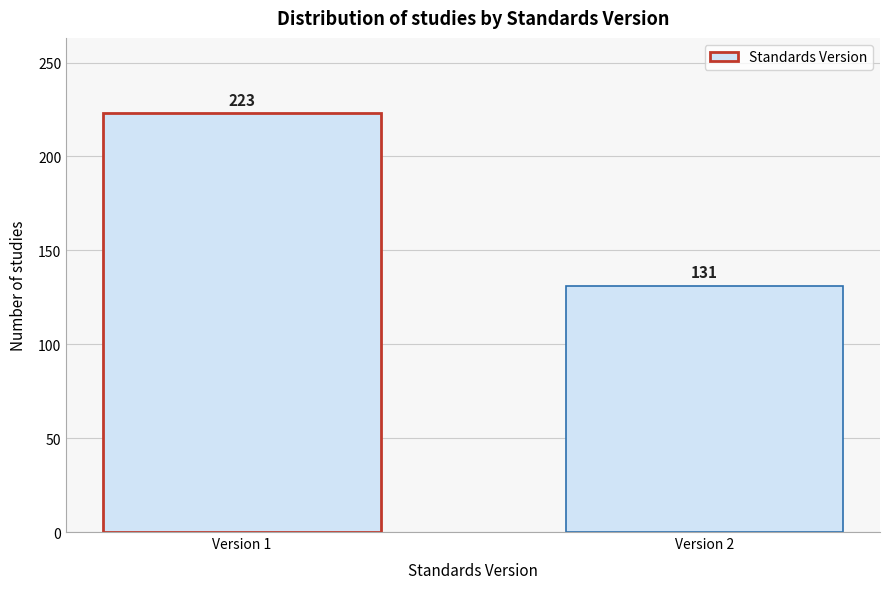

Reading left to right, list all the values displayed in this chart.

223	131